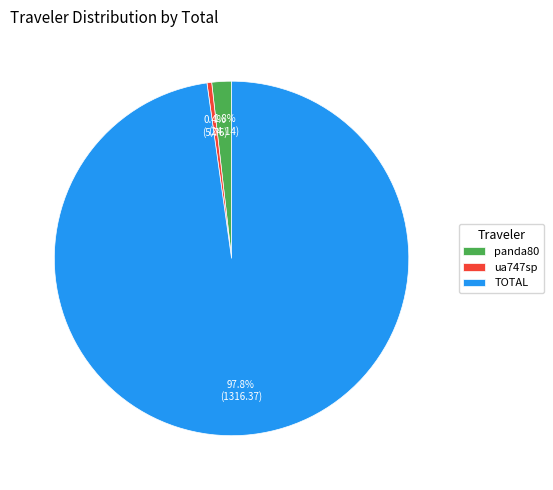

Rank the categories by value from lowest to highest.

ua747sp, panda80, TOTAL